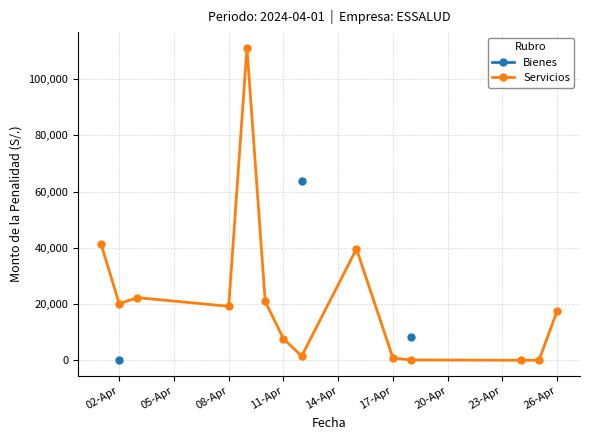

What are all the series names shown in the legend?

Bienes, Servicios